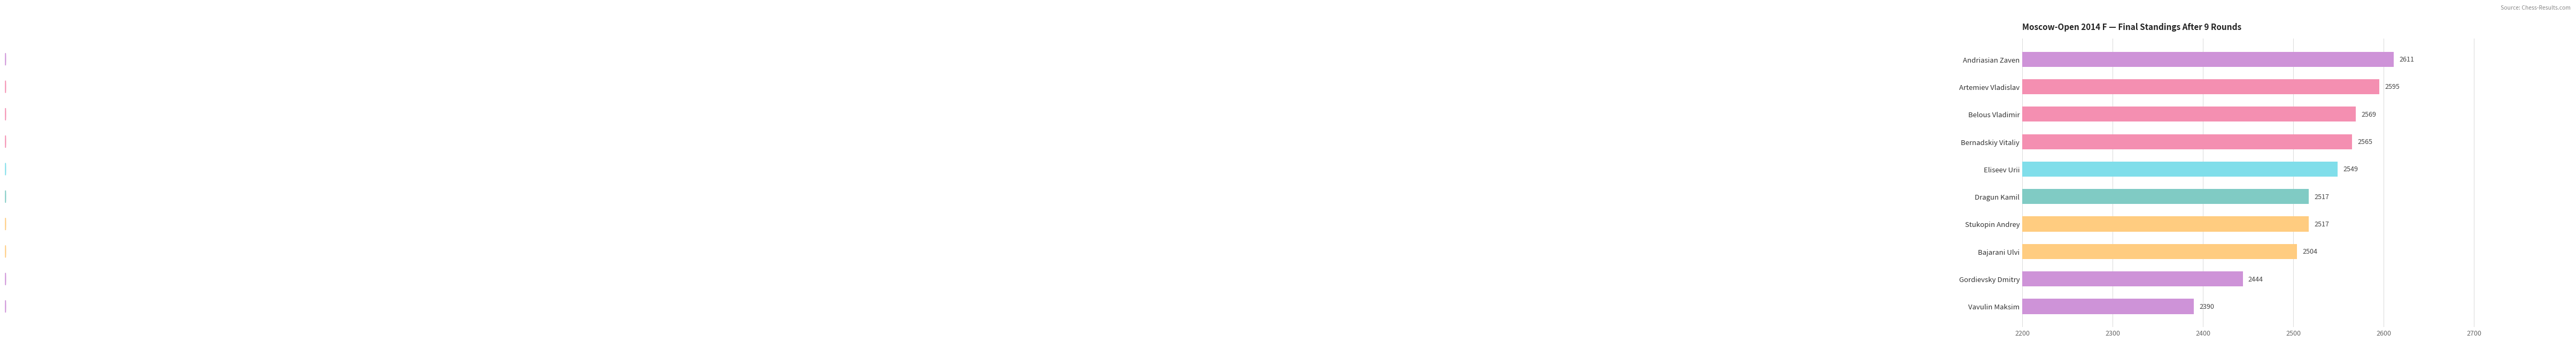

What is the smallest value displayed?

2390